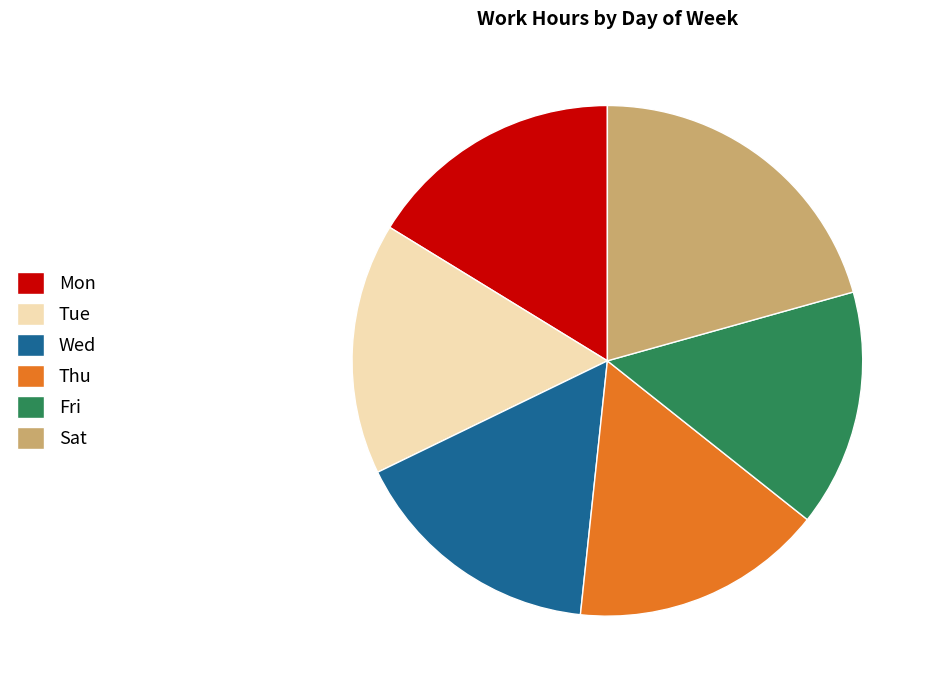

Does Sat account for over 50% of the chart?

No